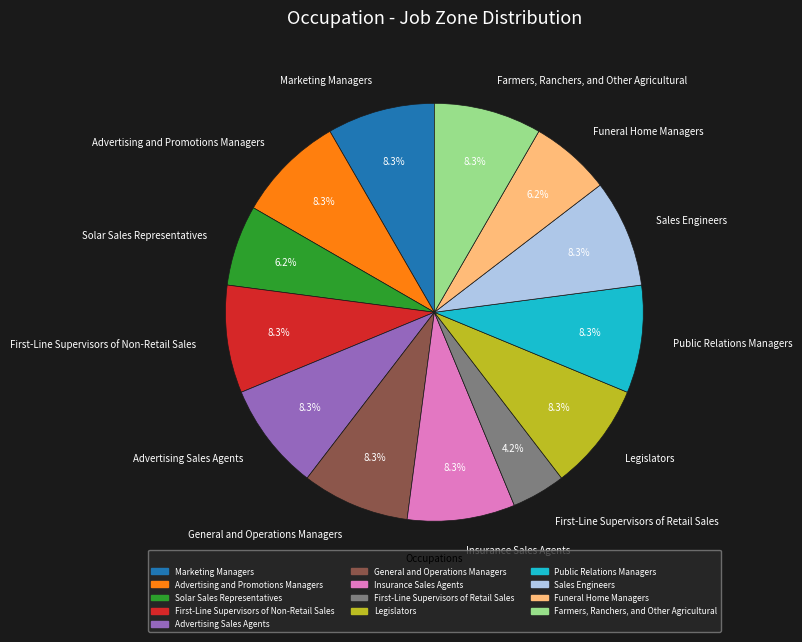

Is there a majority slice in this chart?

No